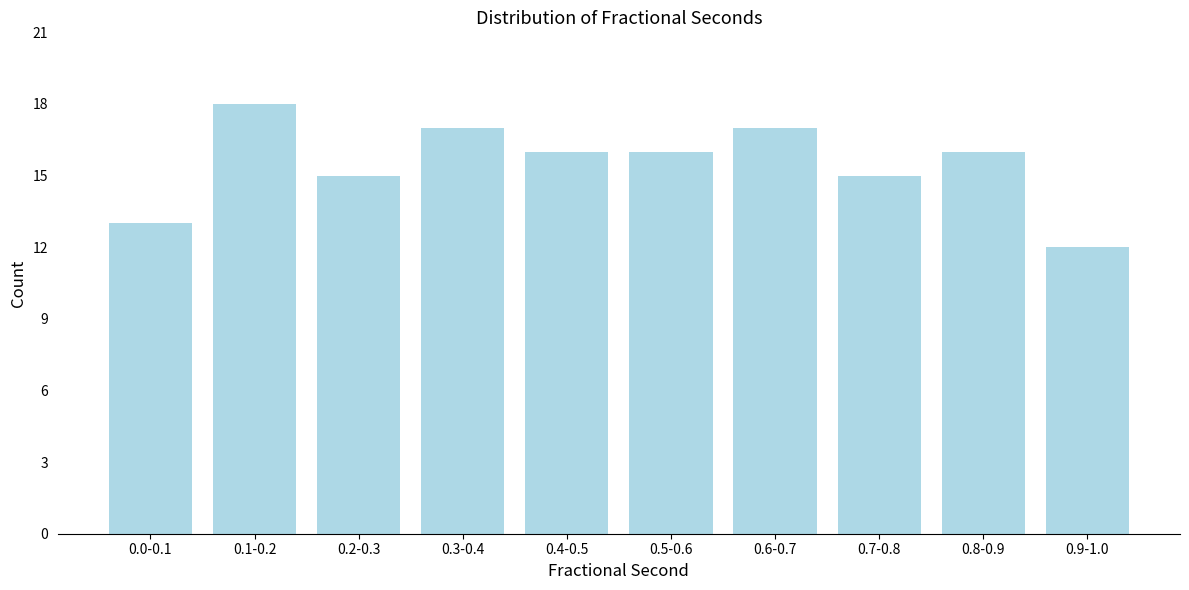

Reading left to right, what are all the values shown in this chart?

13	18	15	17	16	16	17	15	16	12